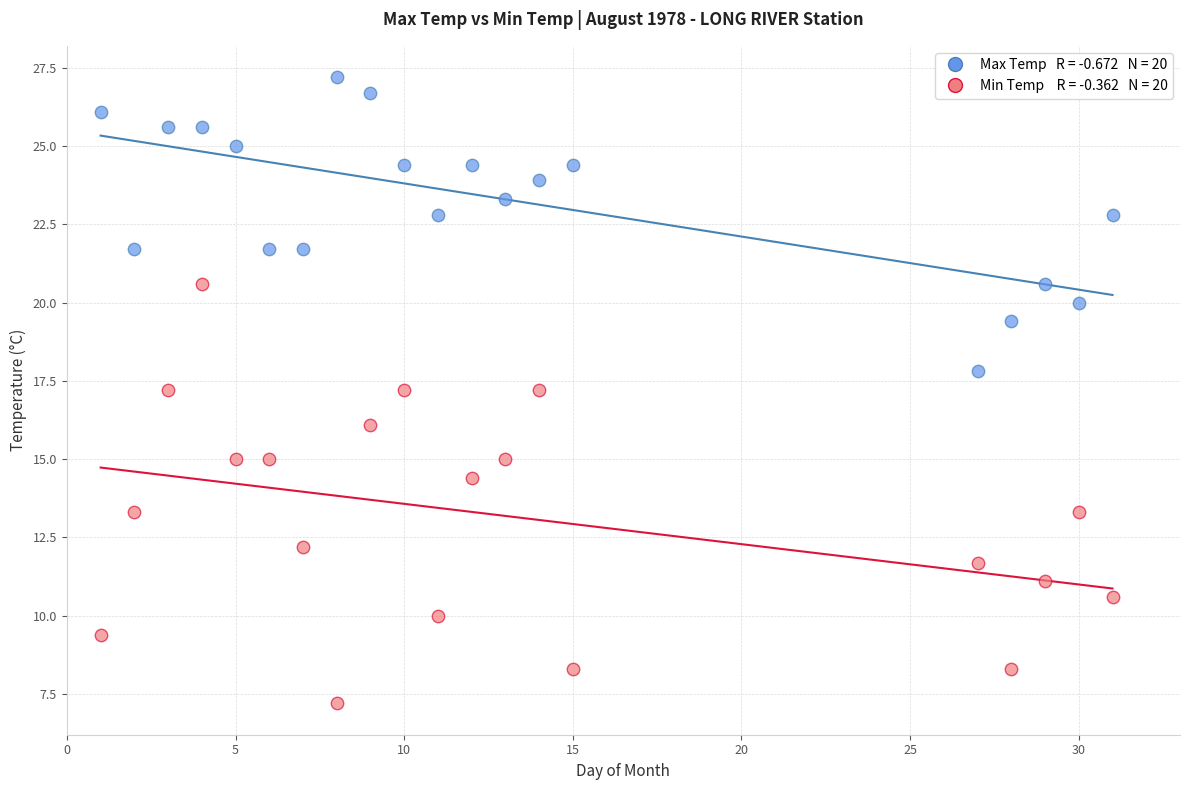

Across all data points, what is the range of Y values (max minus min)?

20.0